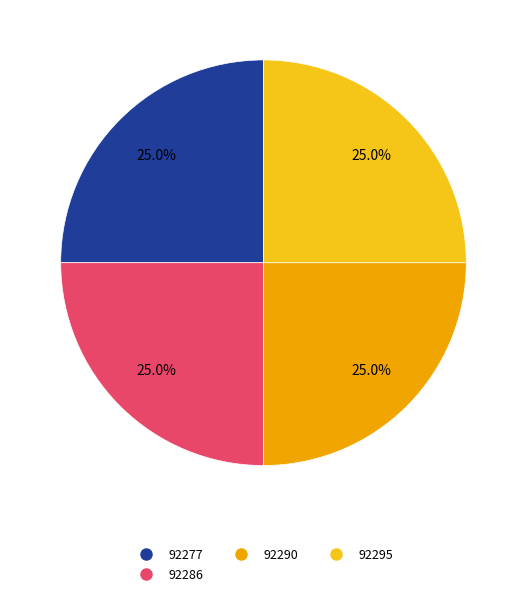

Combined, what portion of the pie is 92286 and 92295?

50.0%